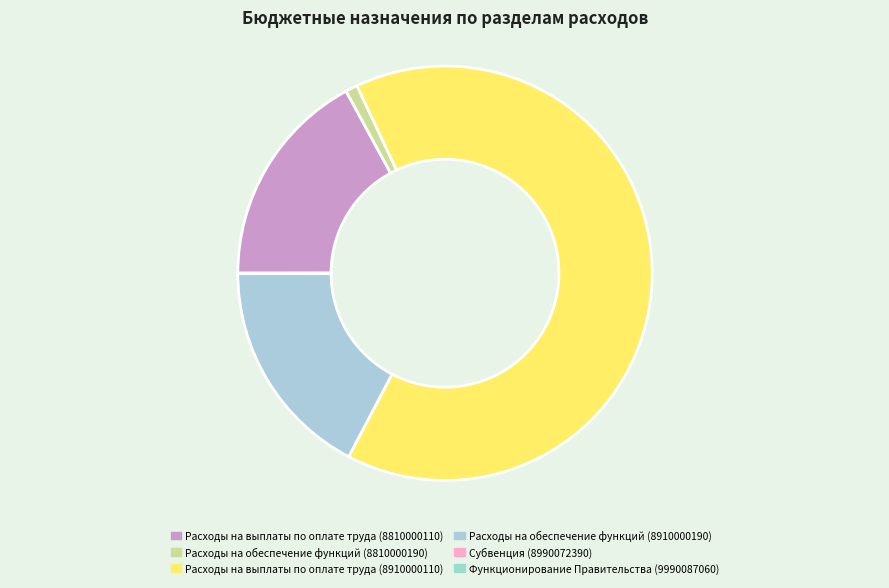

What percentage is the Расходы на выплаты по оплате труда (8910000110) slice, to the nearest percent?

65%